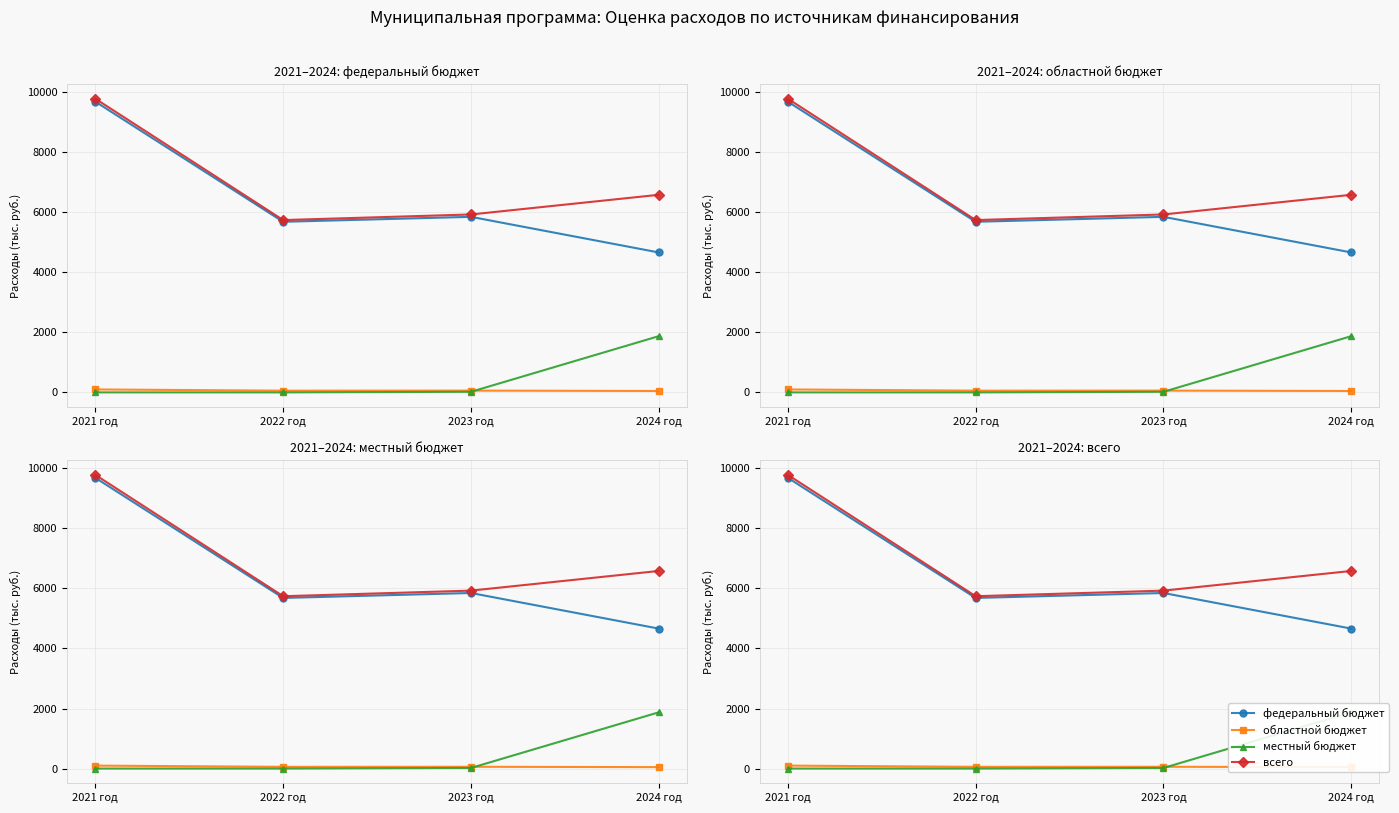

At which category does the chart reach its peak across all series?

2021 год